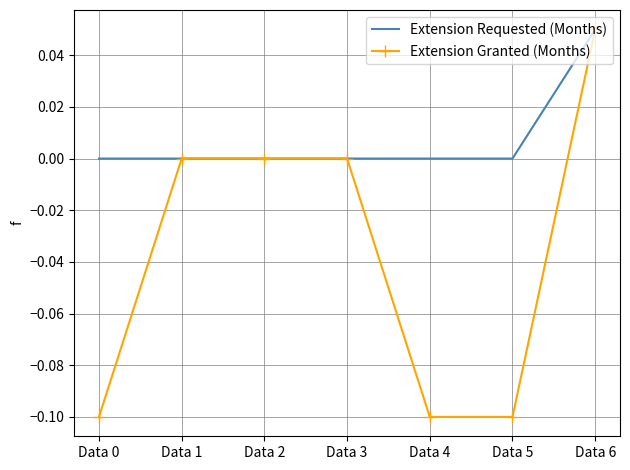

Which label corresponds to the largest value in the chart?

Data 6